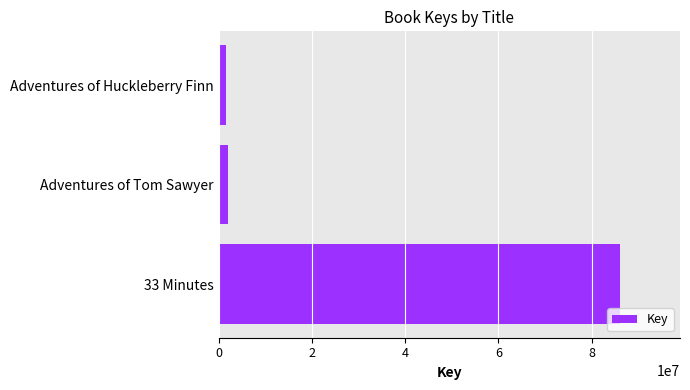

What is the difference between the maximum and minimum values?

84460594